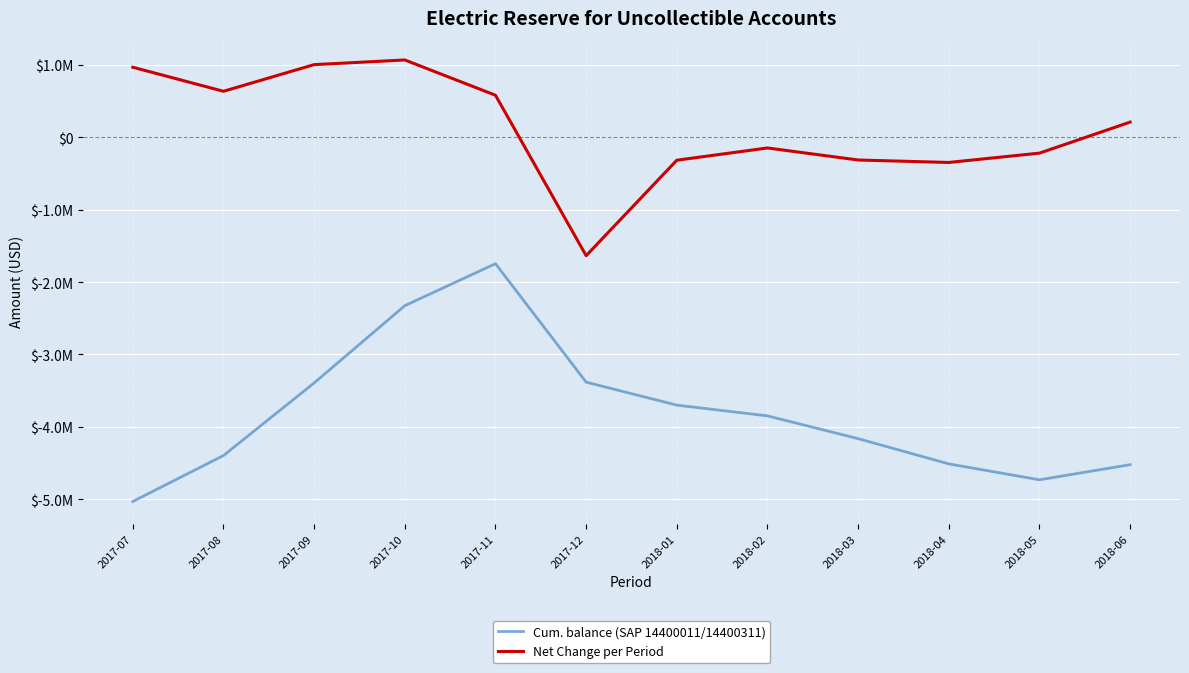

Reading left to right, transcribe all the data shown in this chart.

Cum. balance (SAP 14400011/14400311): 2017-07=-5031840.0	2017-08=-4397171.0	2017-09=-3394298.5	2017-10=-2327047.5	2017-11=-1747037.9	2017-12=-3383386.7	2018-01=-3700964.4	2018-02=-3849315.1	2018-03=-4163944.9	2018-04=-4512558.4	2018-05=-4732323.2	2018-06=-4523409.2
Net Change per Period: 2017-07=966883.2	2017-08=634669.1	2017-09=1002872.4	2017-10=1067251.0	2017-11=580009.6	2017-12=-1636348.8	2018-01=-317577.7	2018-02=-148350.7	2018-03=-314629.8	2018-04=-348613.5	2018-05=-219764.7	2018-06=208914.0